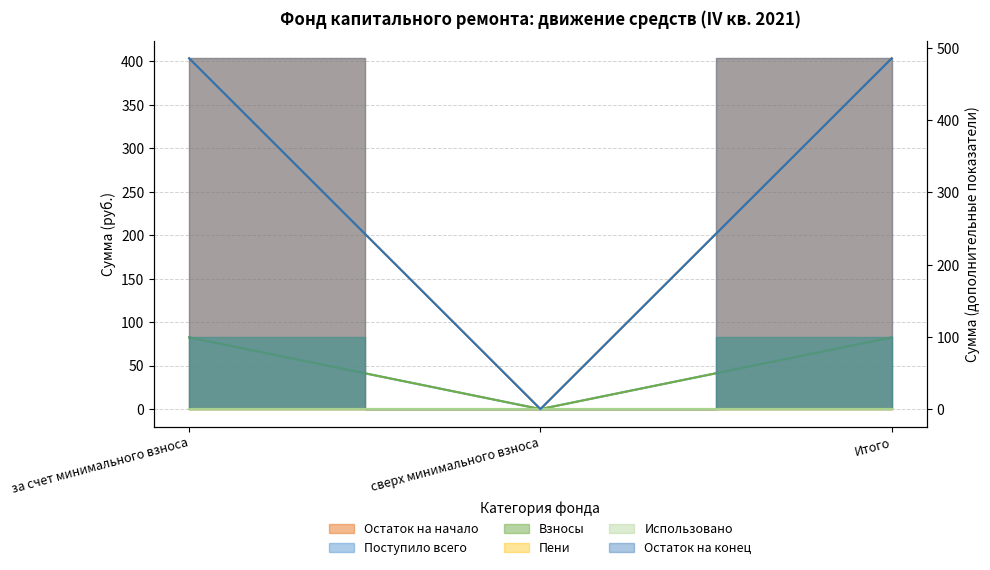

List the series in order of their peak value, highest first.

Остаток на конец, Остаток на начало, Поступило всего, Взносы